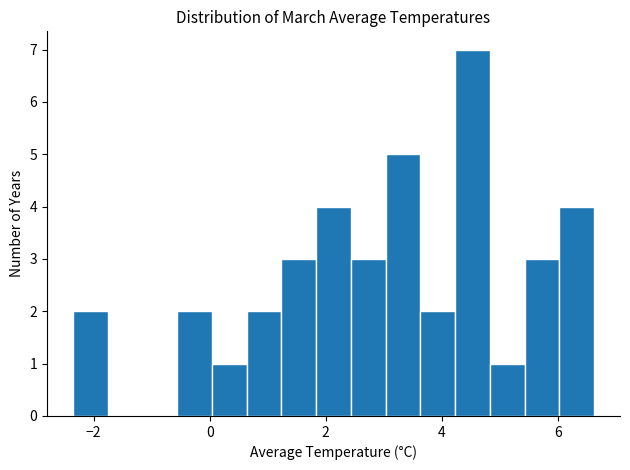

Read against the x-axis, roughly where is the centre of the tallest bar?

4.6